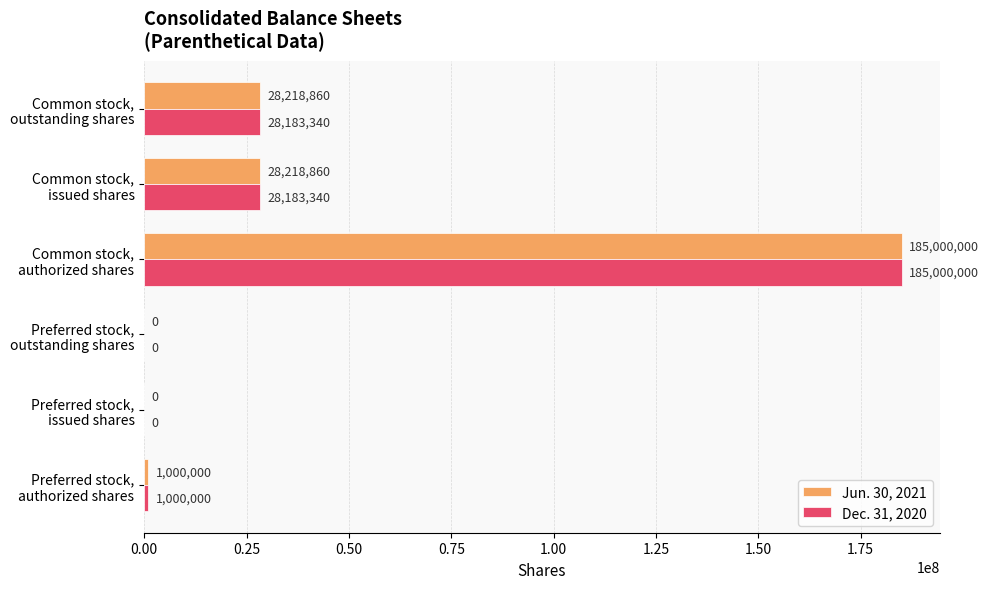

What is the sum of all Jun. 30, 2021 values?

242437720